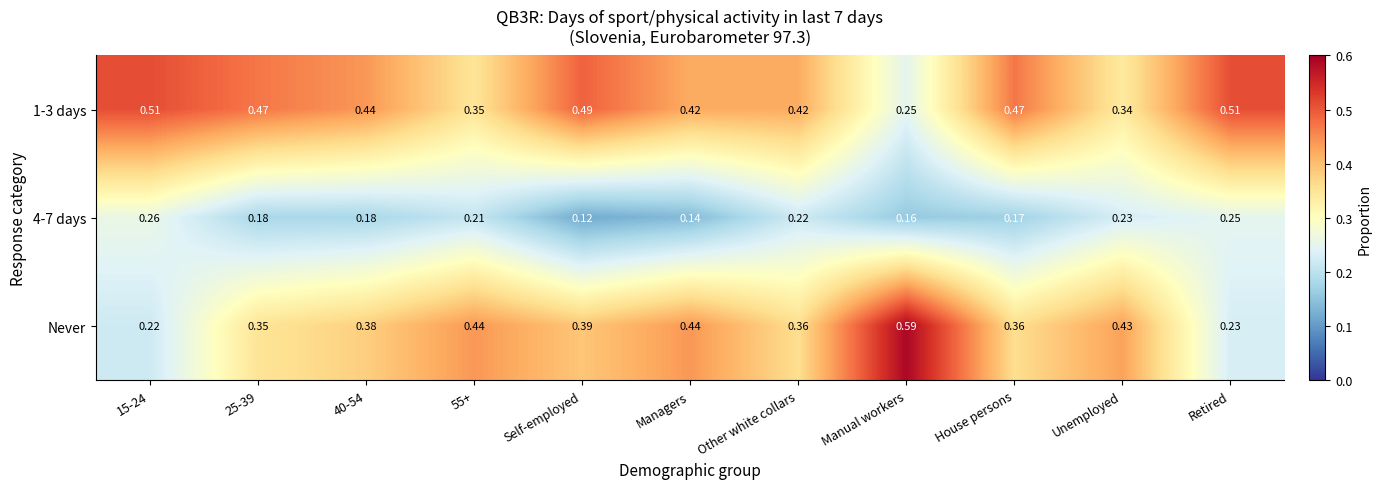

Which series changed the most between 15-24 and House persons?

Never